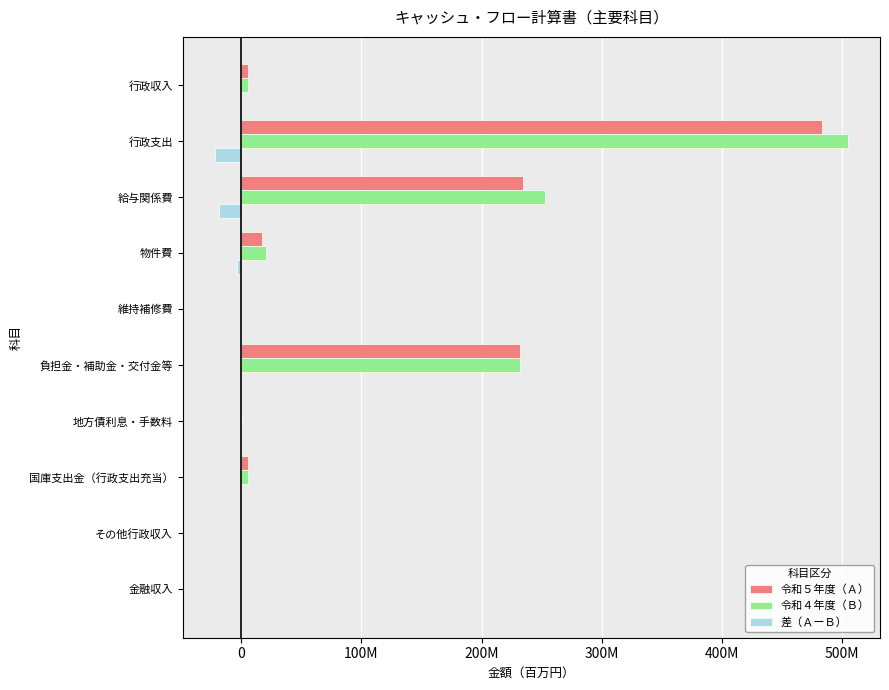

What are all the series names shown in the legend?

令和５年度（Ａ）, 令和４年度（Ｂ）, 差（ＡーＢ）